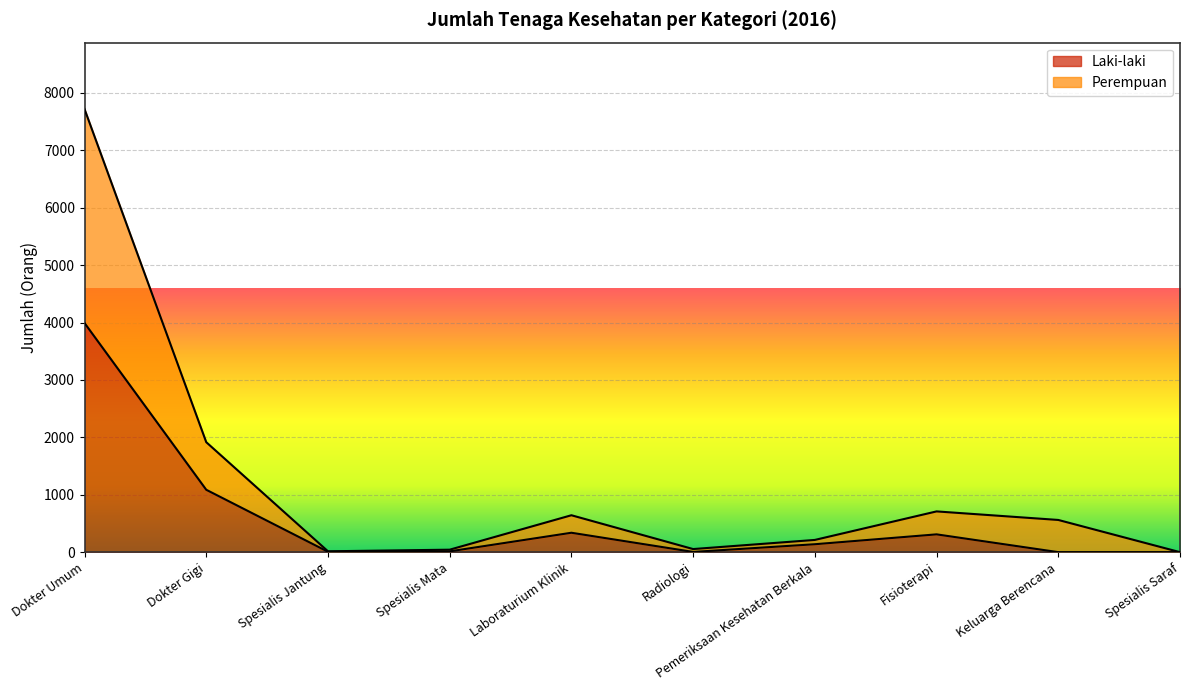

Rank the series by their average value, from highest to lowest.

Perempuan, Laki-laki